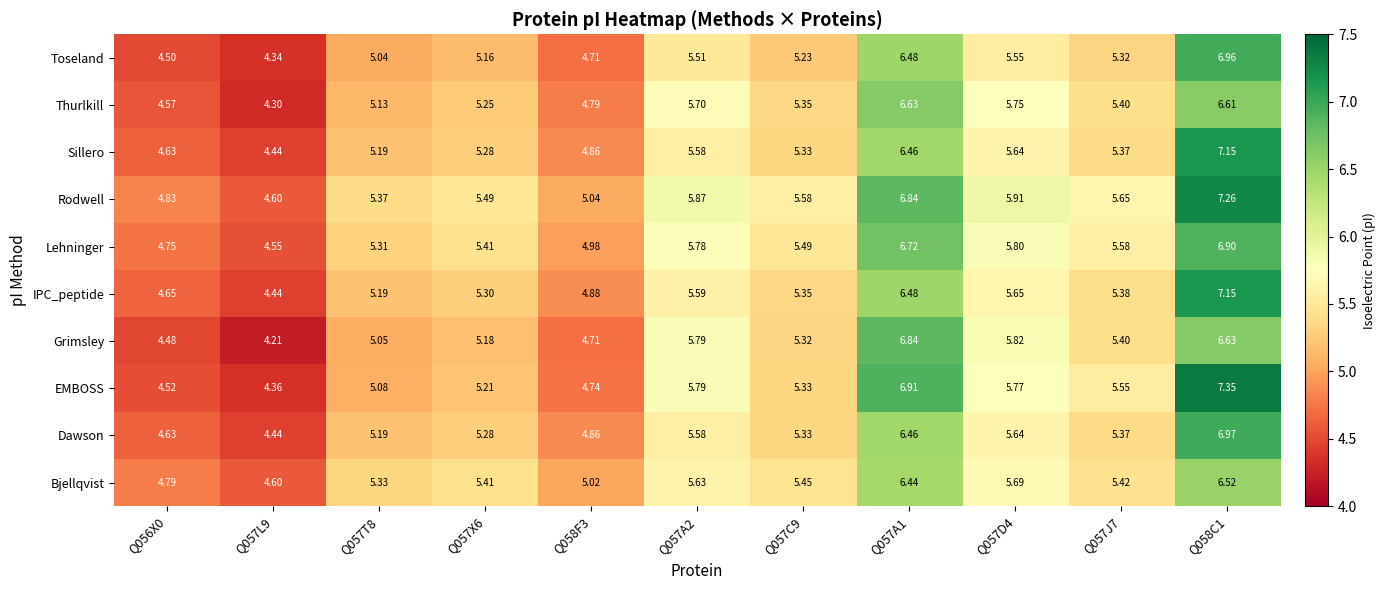

Is the value of Thurlkill at Q057D4 greater than the value of EMBOSS at Q057A1?

No